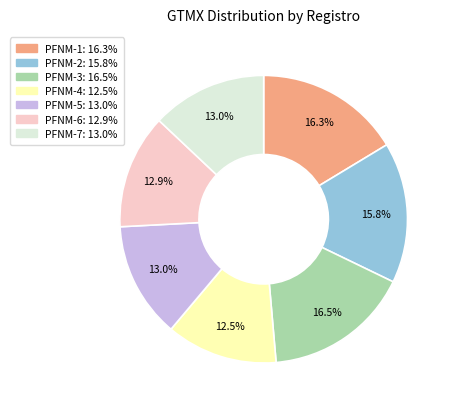

Does PFNM-2 account for over 50% of the chart?

No